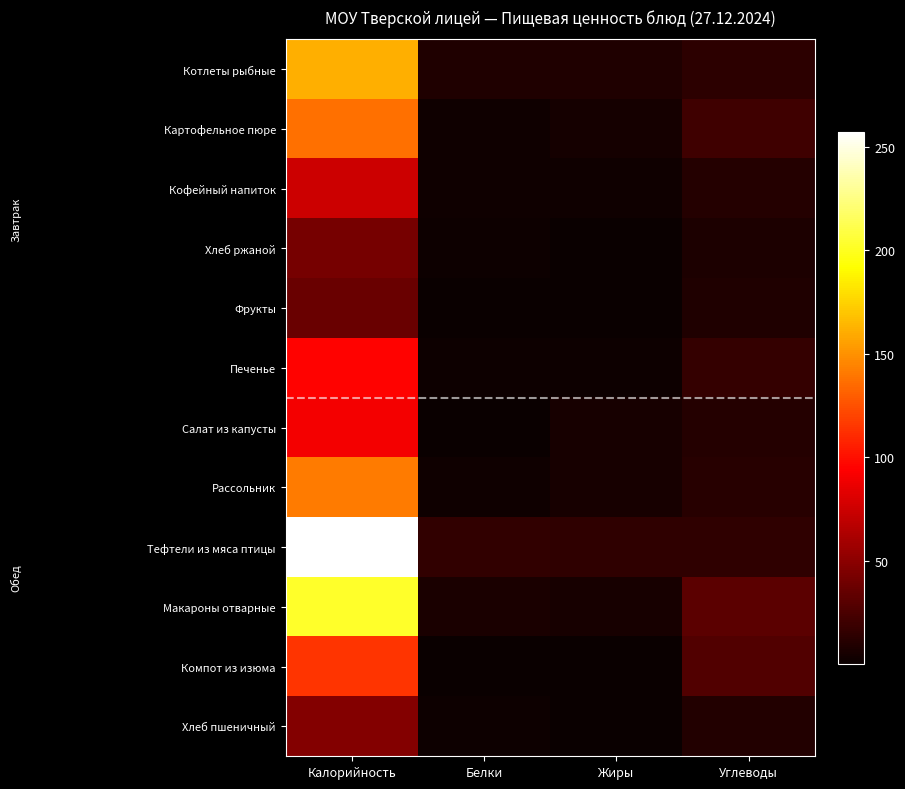

Reading left to right, transcribe all the data shown in this chart.

Котлеты рыбные: Калорийность=161.2	Белки=8.3	Жиры=8.3	Углеводы=13.3
Картофельное пюре: Калорийность=137.2	Белки=3.1	Жиры=4.8	Углеводы=20.4
Кофейный напиток: Калорийность=74.9	Белки=2.9	Жиры=2.4	Углеводы=10.8
Хлеб ржаной: Калорийность=42.0	Белки=1.4	Жиры=0.5	Углеводы=7.8
Фрукты: Калорийность=37.1	Белки=0.3	Жиры=0.3	Углеводы=8.4
Печенье: Калорийность=95.3	Белки=1.7	Жиры=2.1	Углеводы=17.0
Салат из капусты: Калорийность=90.1	Белки=0.1	Жиры=5.2	Углеводы=11.0
Рассольник: Калорийность=141.3	Белки=2.9	Жиры=5.3	Углеводы=12.0
Тефтели из мяса птицы: Калорийность=257.4	Белки=15.7	Жиры=15.1	Углеводы=14.7
Макароны отварные: Калорийность=202.1	Белки=6.6	Жиры=5.4	Углеводы=31.7
Компот из изюма: Калорийность=114.6	Белки=0.1	Жиры=0.1	Углеводы=27.8
Хлеб пшеничный: Калорийность=46.8	Белки=1.6	Жиры=0.2	Углеводы=9.7